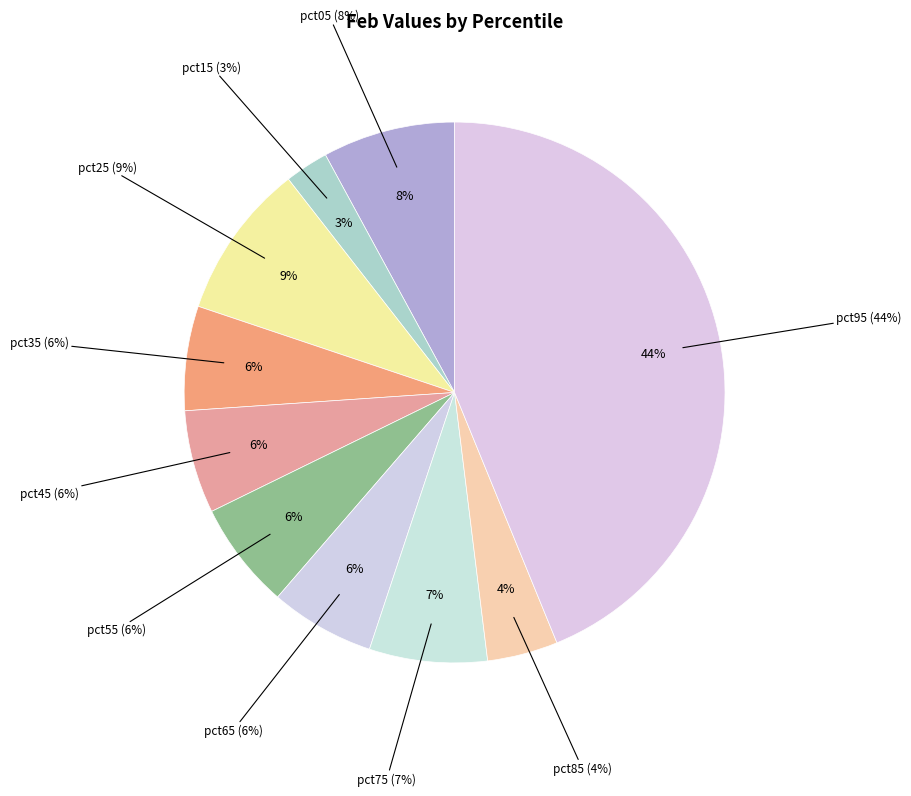

Which slice is the largest?

pct95